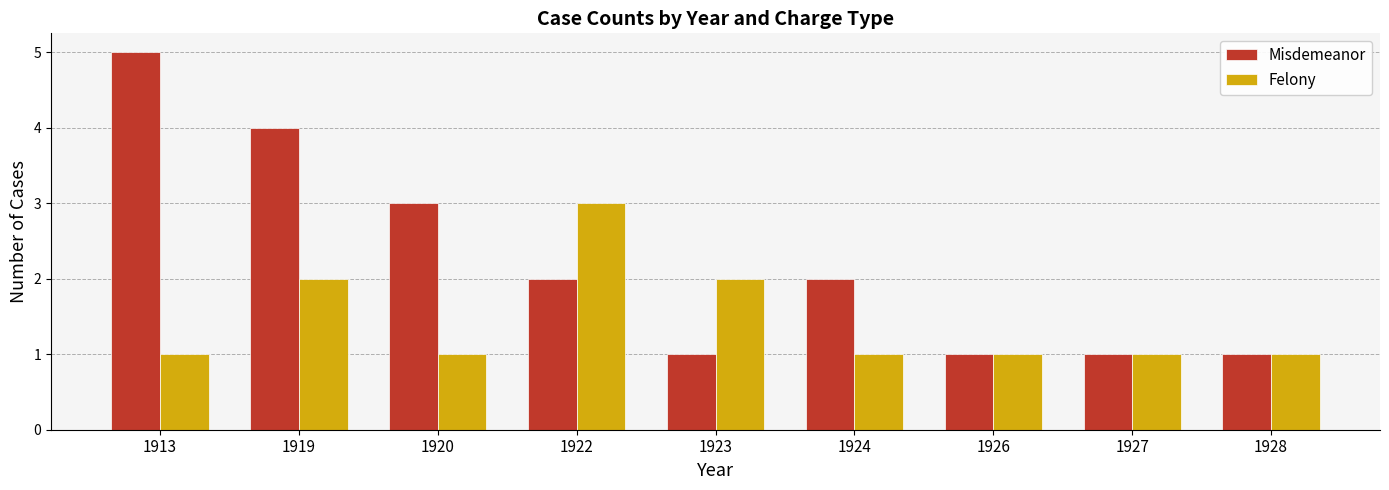

List the series in order of their peak value, lowest first.

Felony, Misdemeanor